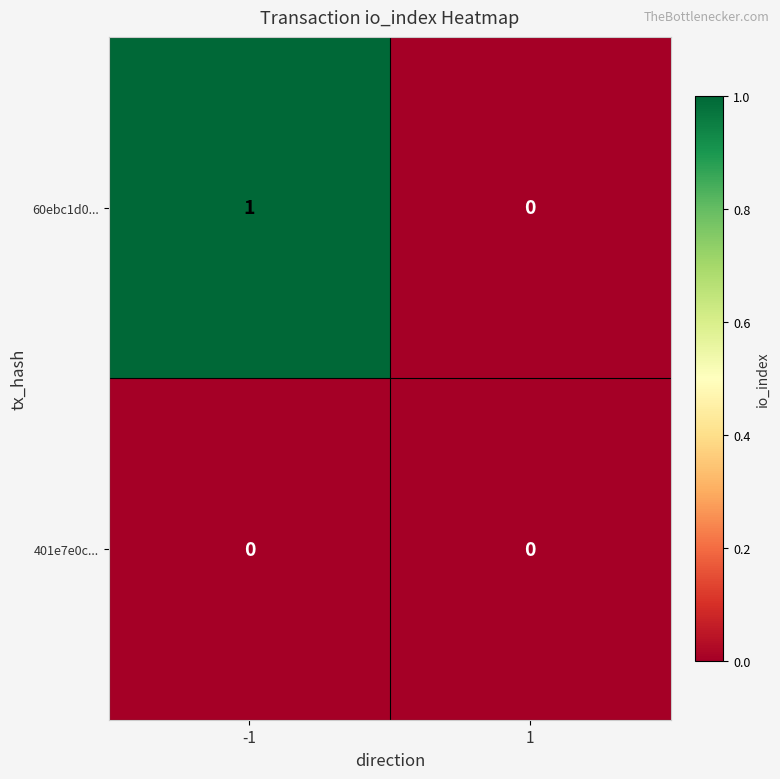

The 60ebc1d0... series shows -1 at 1. True or false?

False